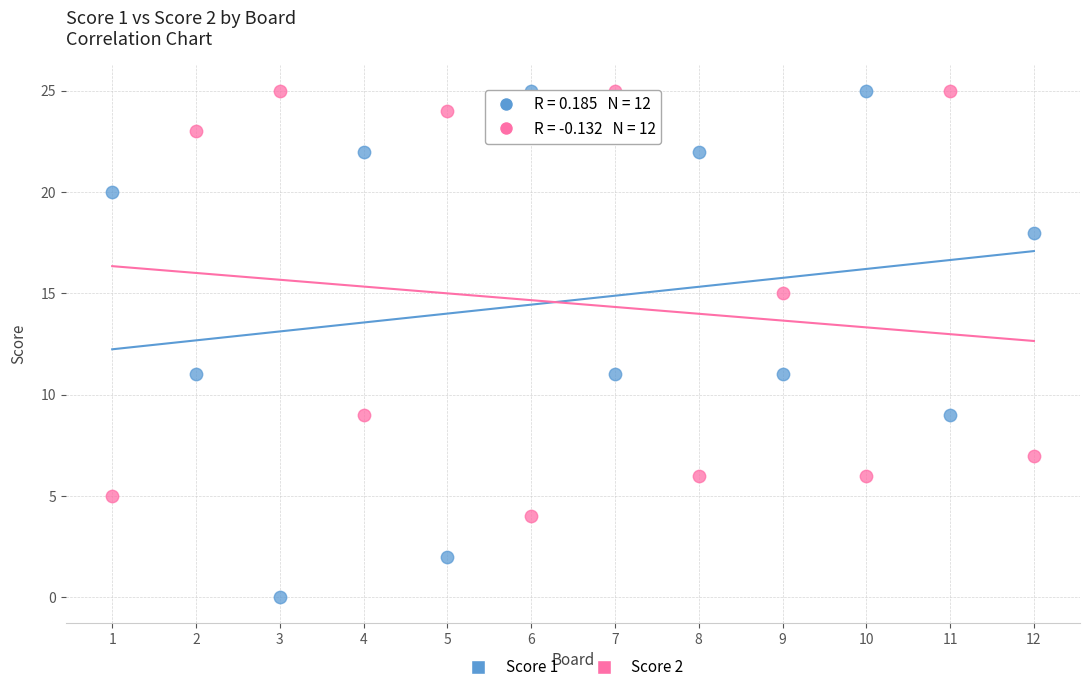

What are all the series names shown in the legend?

Score 1, Score 2